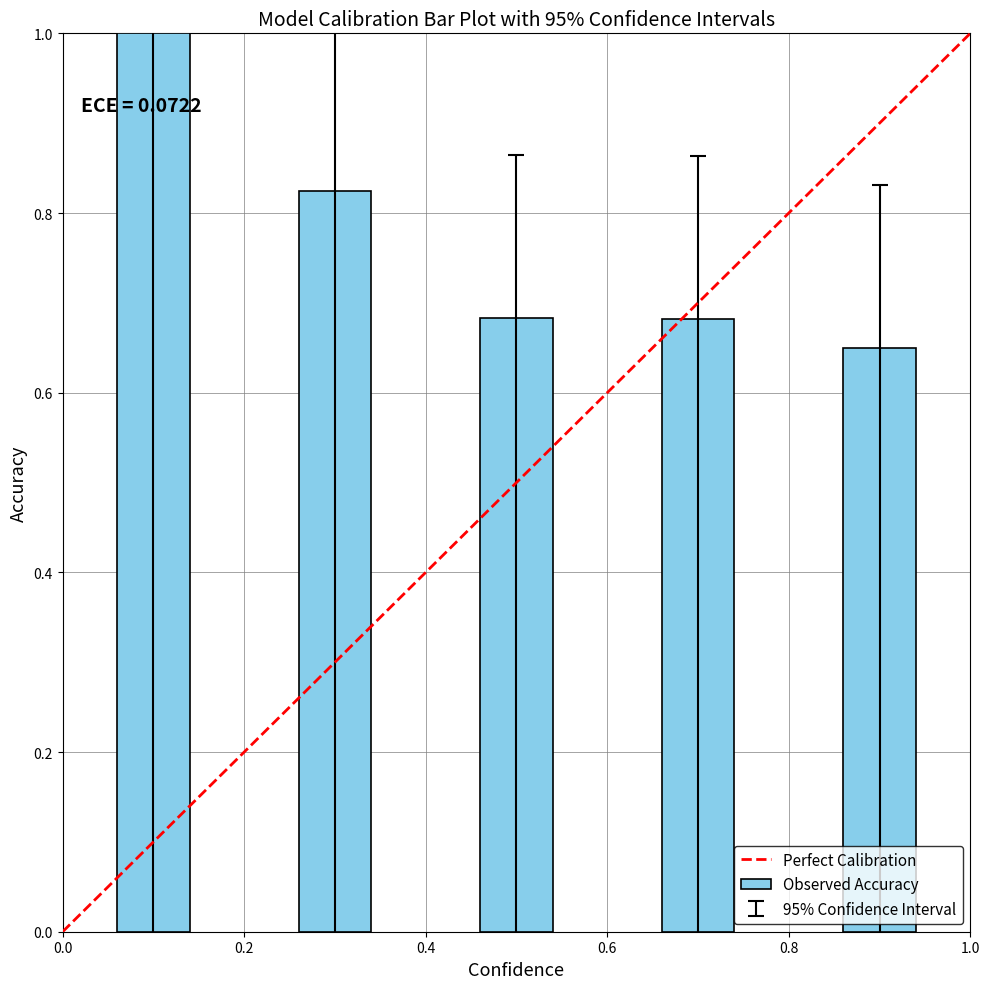

What is the greatest value displayed?

1.0